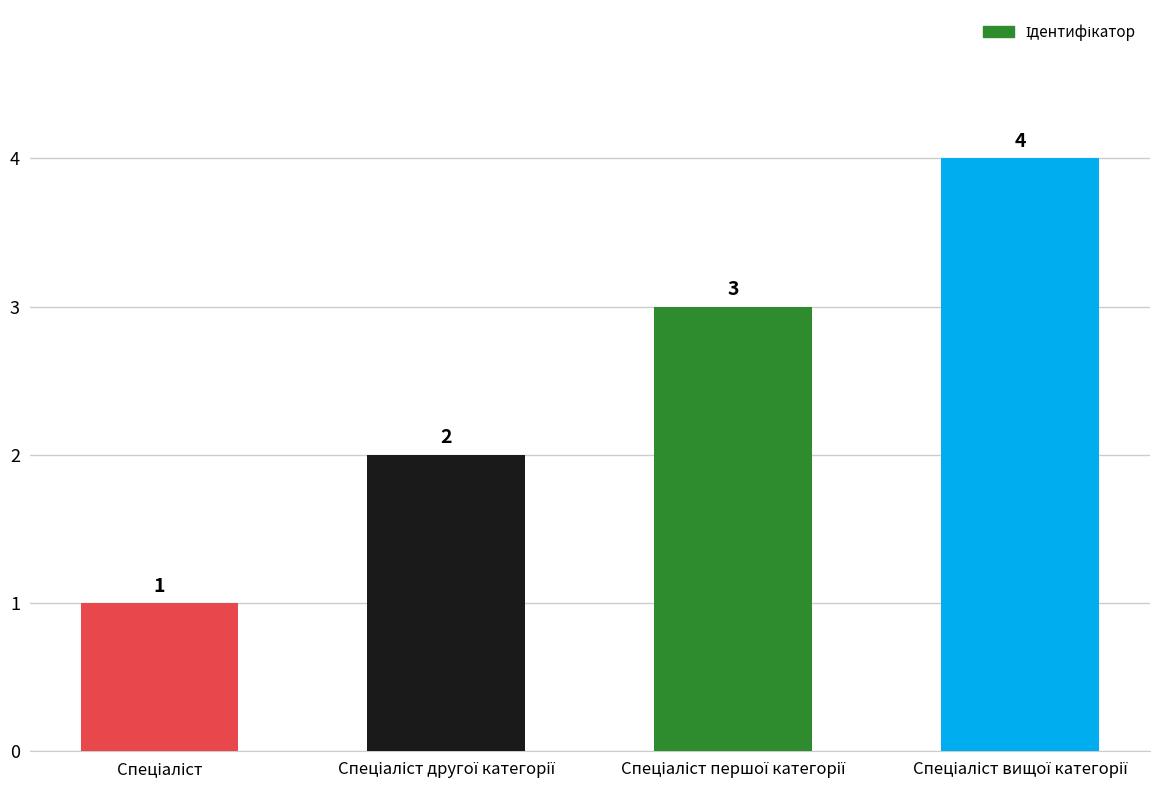

What is the value of the 3rd bar from the left?

3